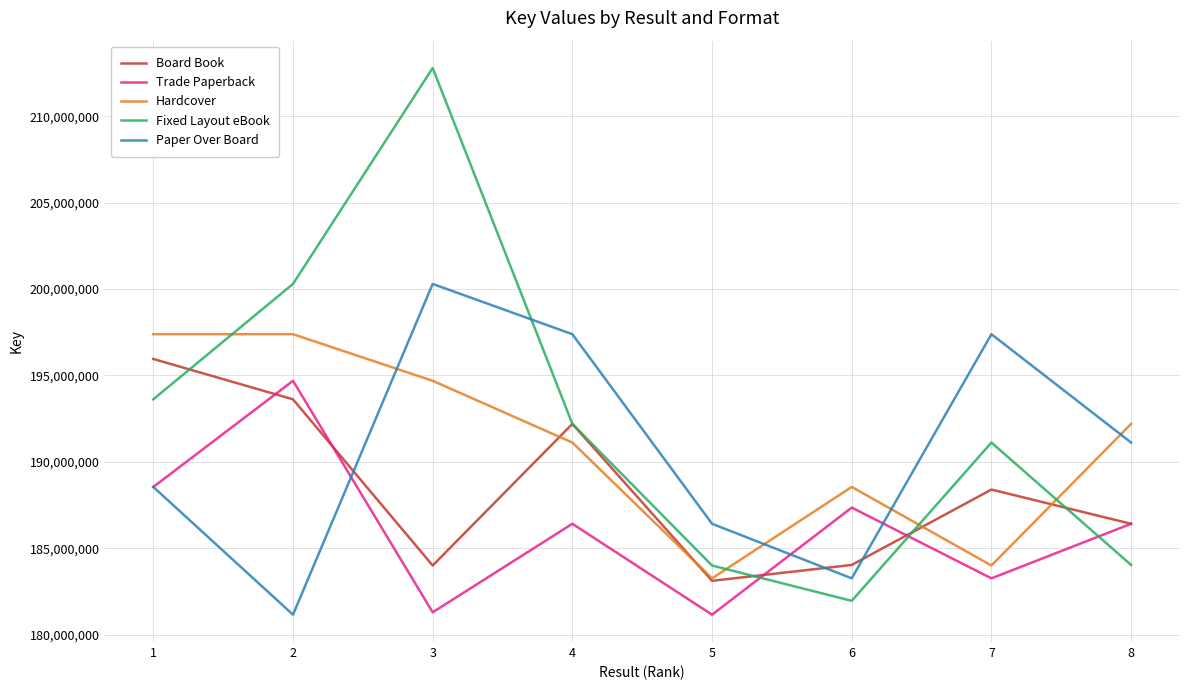

Rank the series at 7 from lowest to highest value.

Trade Paperback, Hardcover, Board Book, Fixed Layout eBook, Paper Over Board